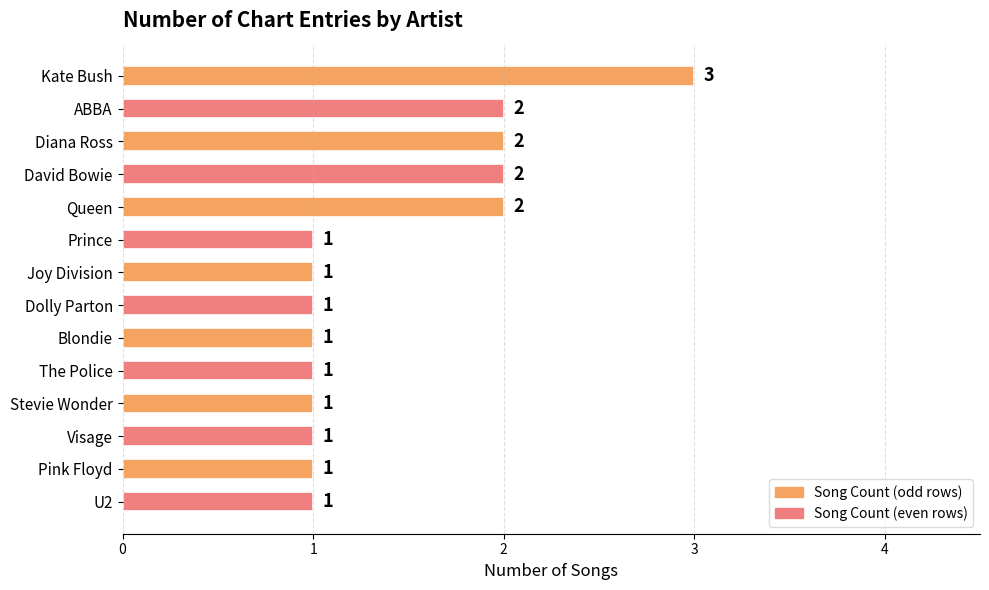

What is the greatest value displayed?

3